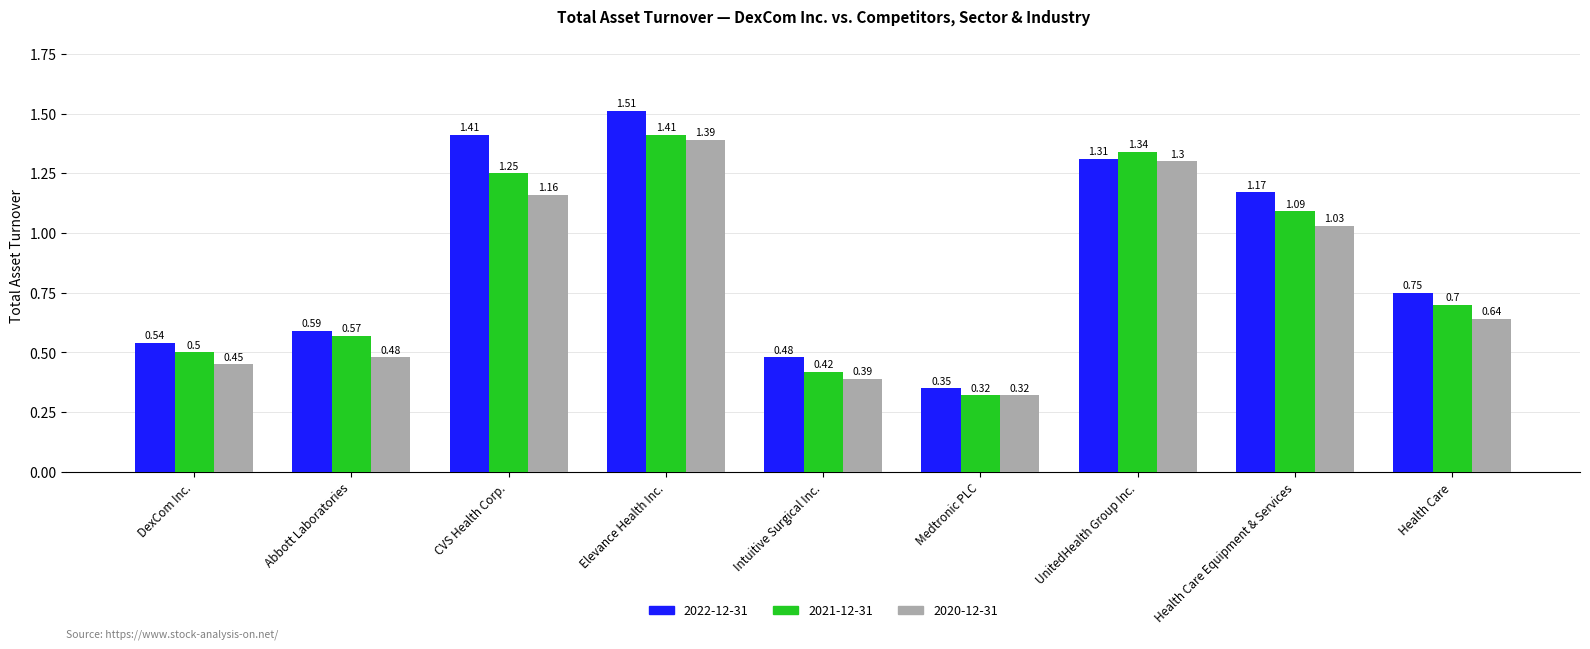

What are all the series names shown in the legend?

2022-12-31, 2021-12-31, 2020-12-31